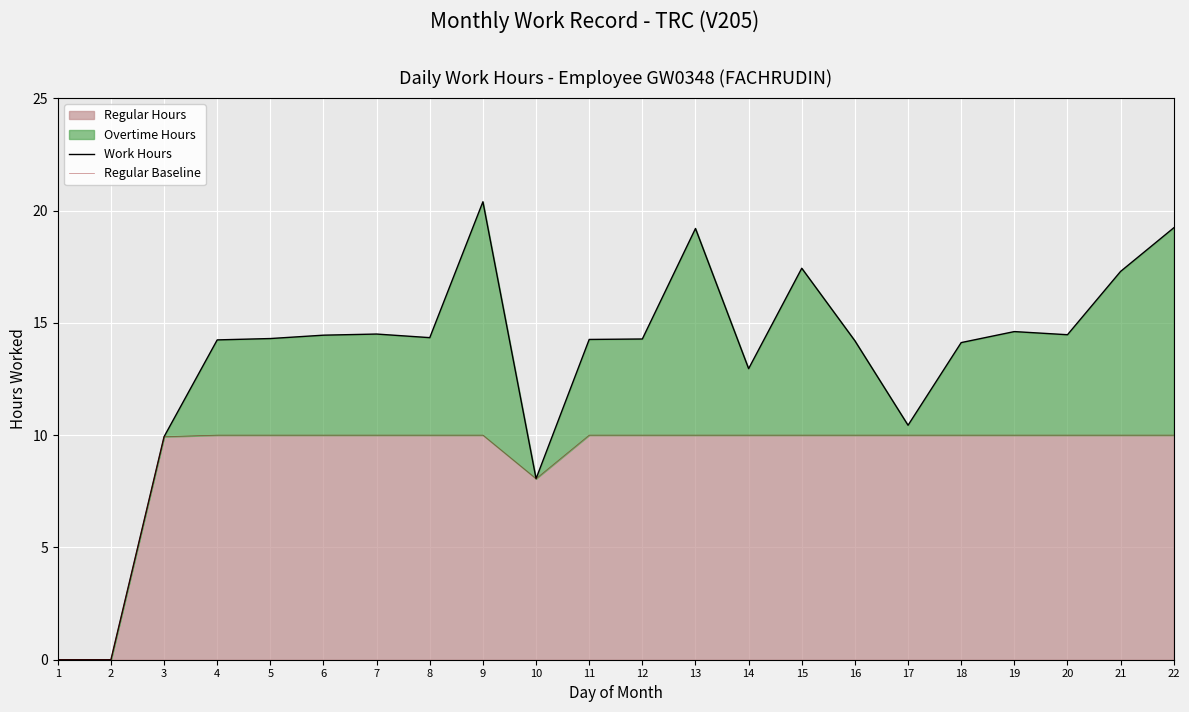

What is the difference between the maximum and minimum values in the Regular Baseline series?

10.0